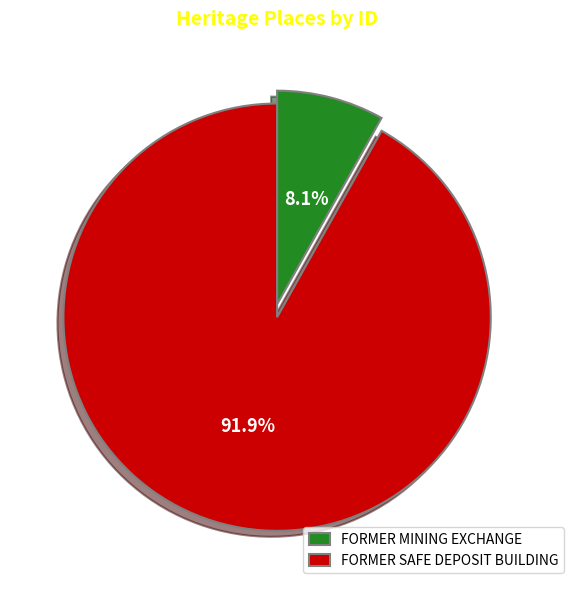

To the nearest percent, what percentage of the pie is FORMER MINING EXCHANGE?

8%